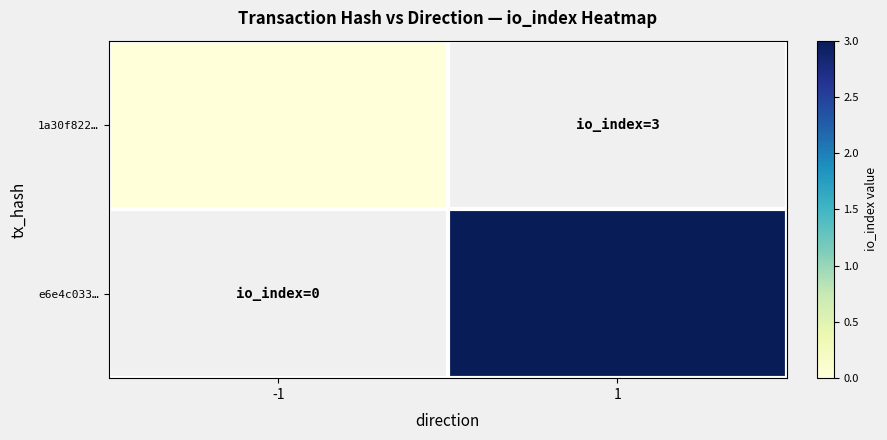

Where is 1a30f822… nearest to the value 0?

-1